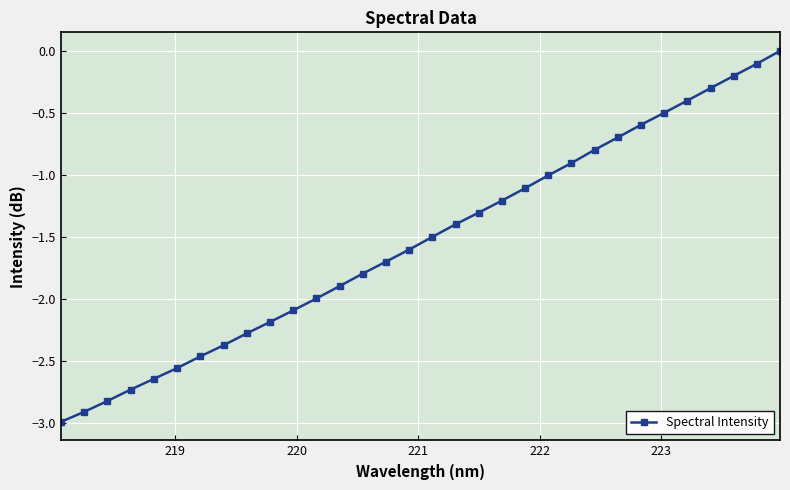

What is the value of the 27th point from the left?

-0.5